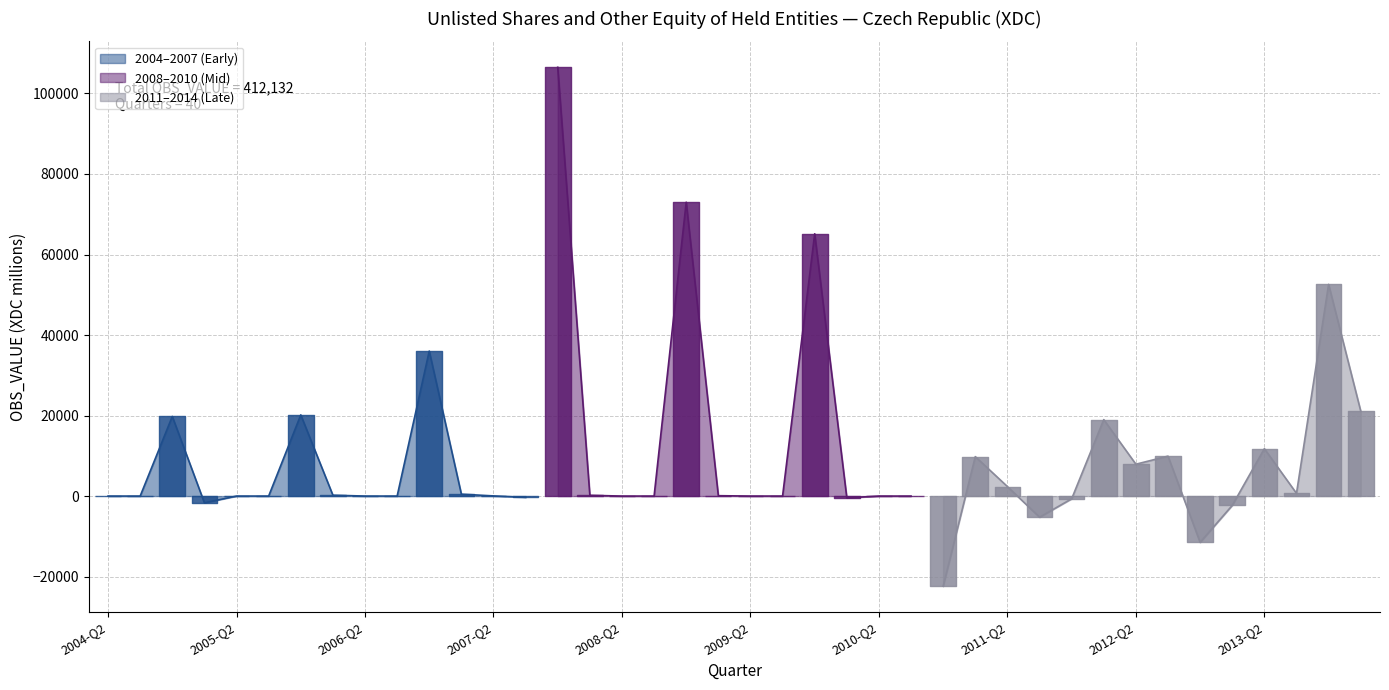

At which category does the chart reach its minimum across all series?

2010-Q4